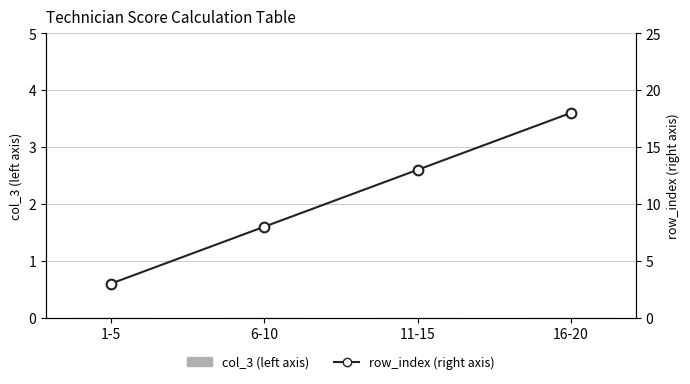

True or false: row_index (right axis) has a value of 18 at 16-20.

True